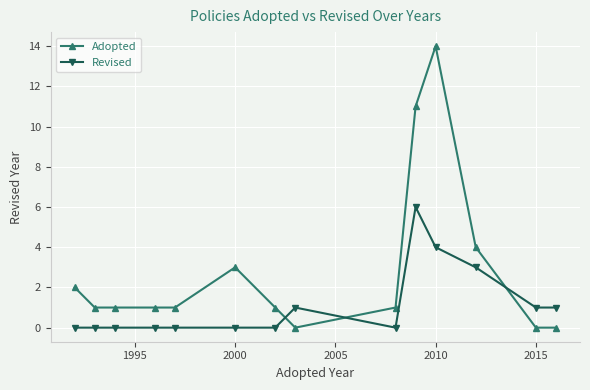

Reading left to right, transcribe all the data shown in this chart.

Adopted: 2	1	1	1	1	3	1	0	1	11	14	4	0	0
Revised: 0	0	0	0	0	0	0	1	0	6	4	3	1	1